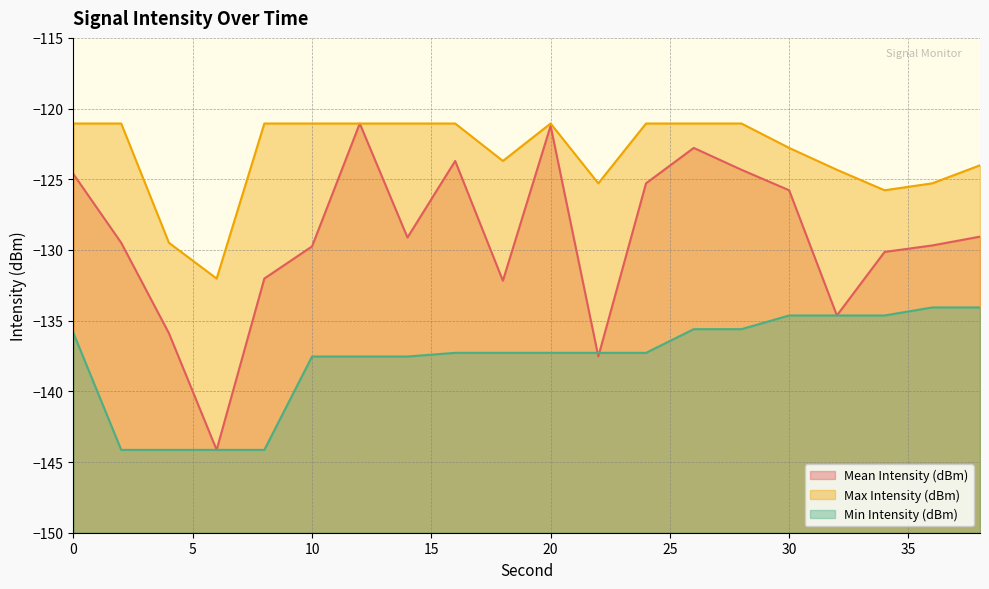

How many data points in Mean Intensity (dBm) are above -129?

8